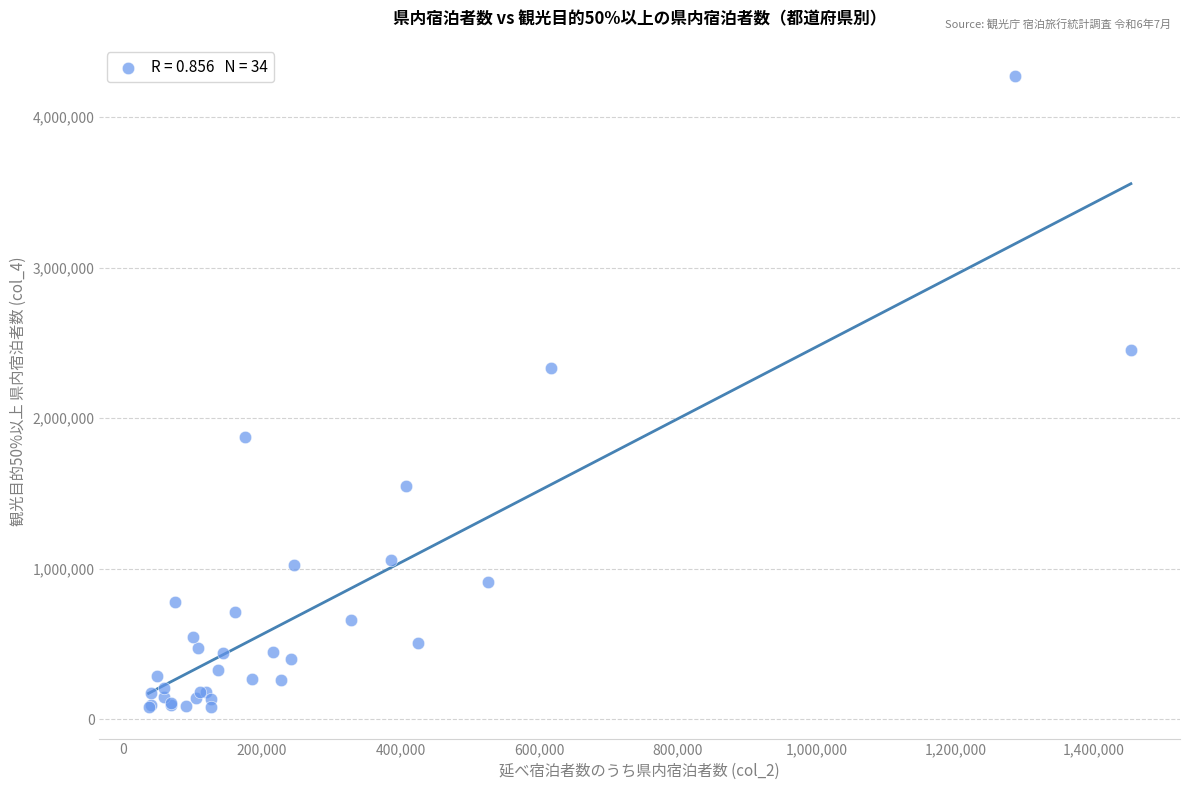

What Y value in the scatter plot is closest to 2175625?

2332660